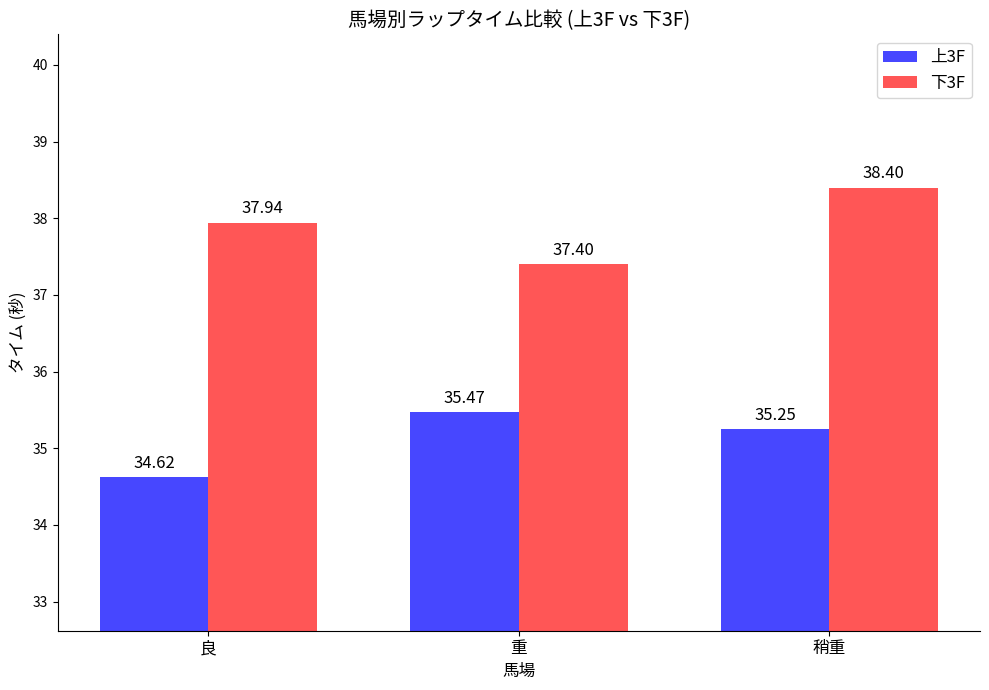

What is the lowest value of the 下3F series?

37.4